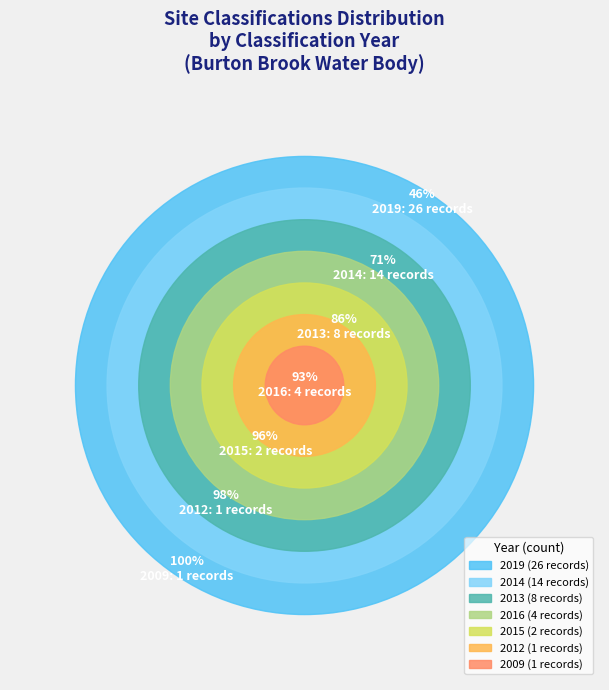

To the nearest percent, what portion does 2012 represent?

2%